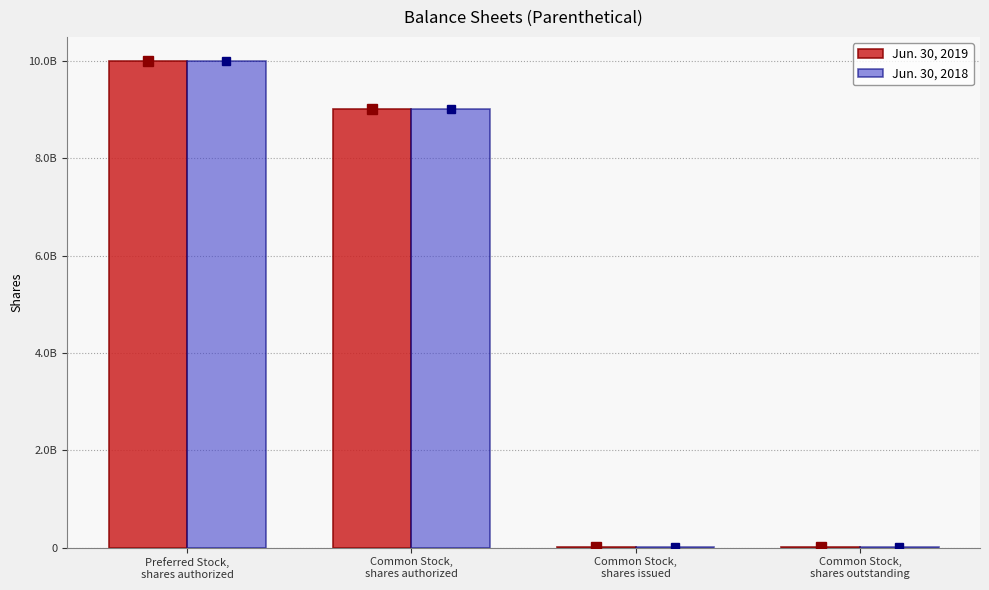

Rank the series by their maximum value, from lowest to highest.

Jun. 30, 2019, Jun. 30, 2018